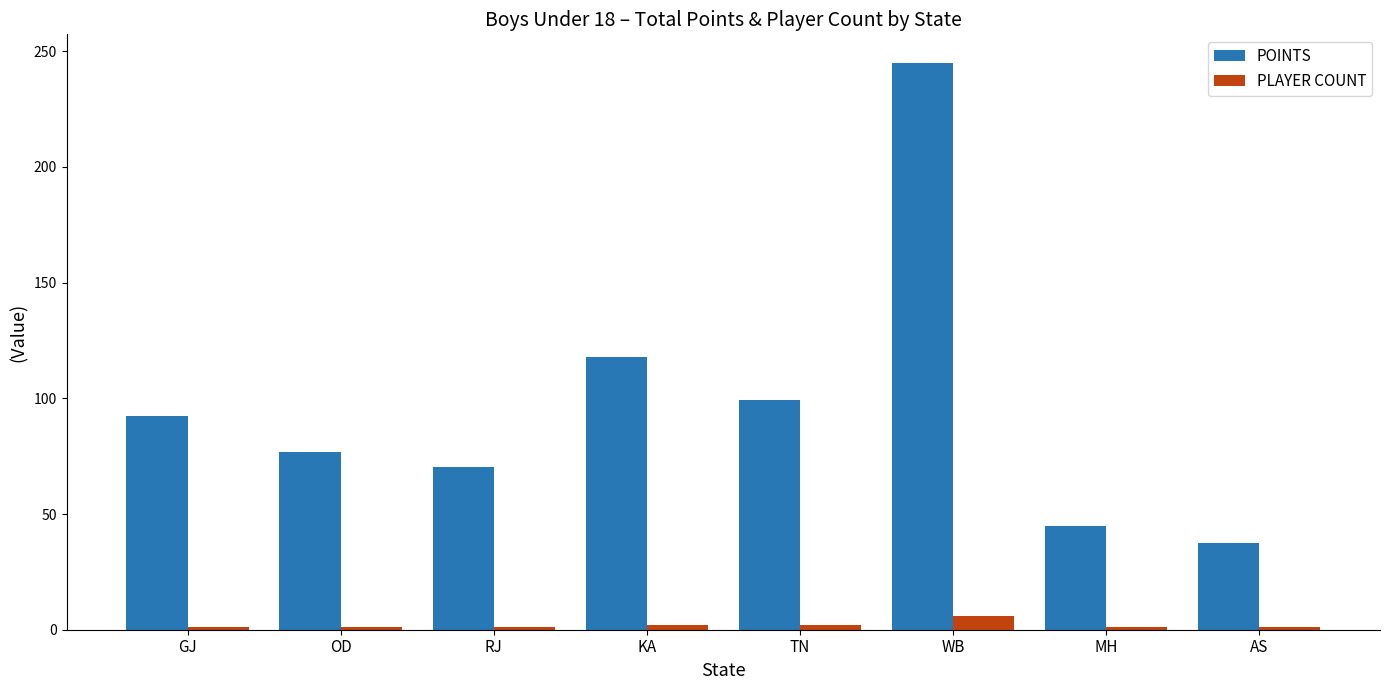

What is the approximate value of PLAYER COUNT at KA?

2.0